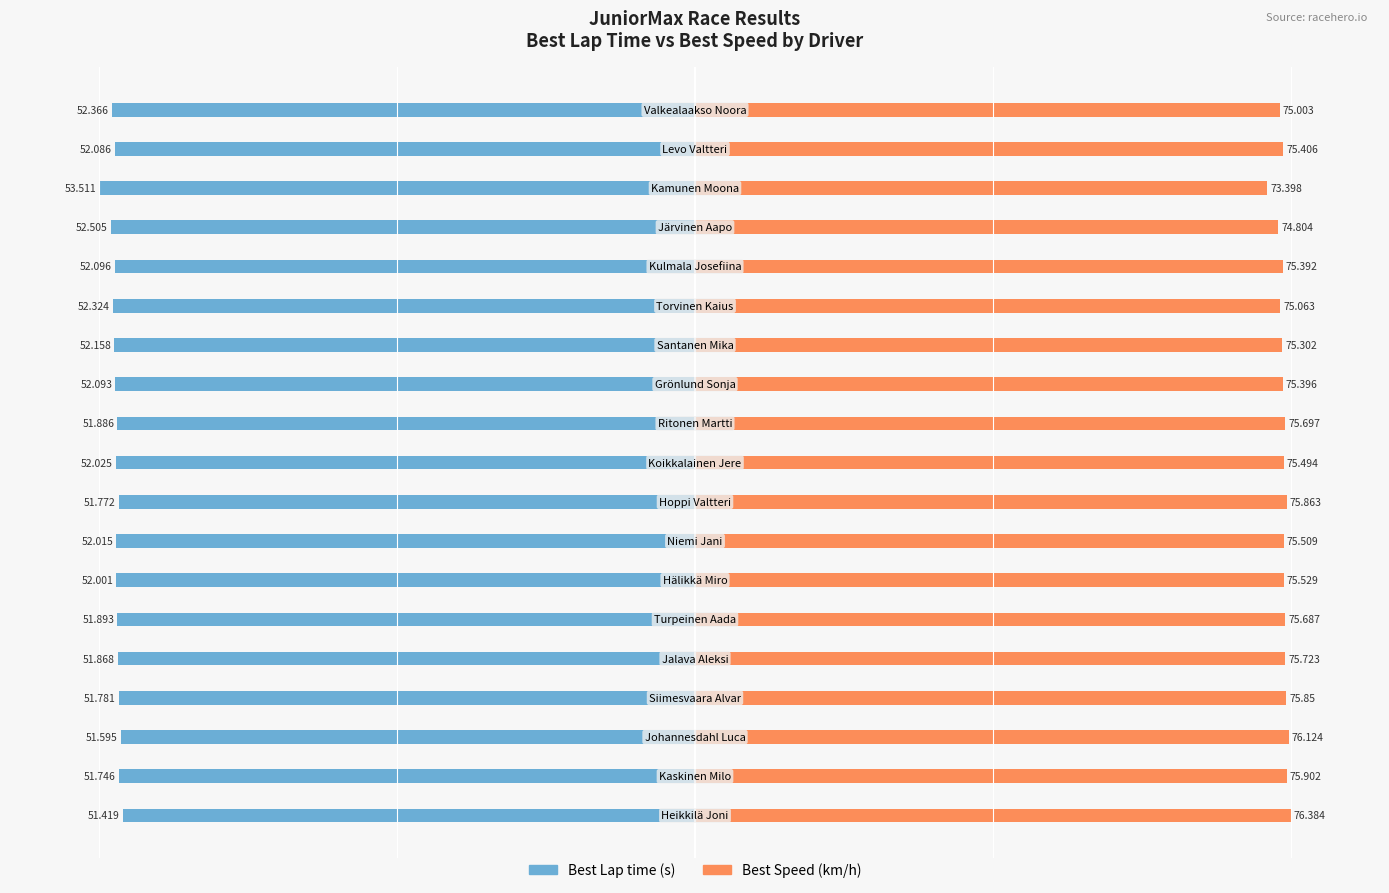

Reading left to right, extract all data points from this chart.

Best Lap time: 0=-96.1	1=-96.7	2=-96.4	3=-96.8	4=-96.9	5=-97.0	6=-97.2	7=-97.2	8=-96.8	9=-97.2	10=-97.0	11=-97.4	12=-97.5	13=-97.8	14=-97.4	15=-98.1	16=-100.0	17=-97.3	18=-97.9
Best Speed: 0=100.0	1=99.4	2=99.7	3=99.3	4=99.1	5=99.1	6=98.9	7=98.9	8=99.3	9=98.8	10=99.1	11=98.7	12=98.6	13=98.3	14=98.7	15=97.9	16=96.1	17=98.7	18=98.2